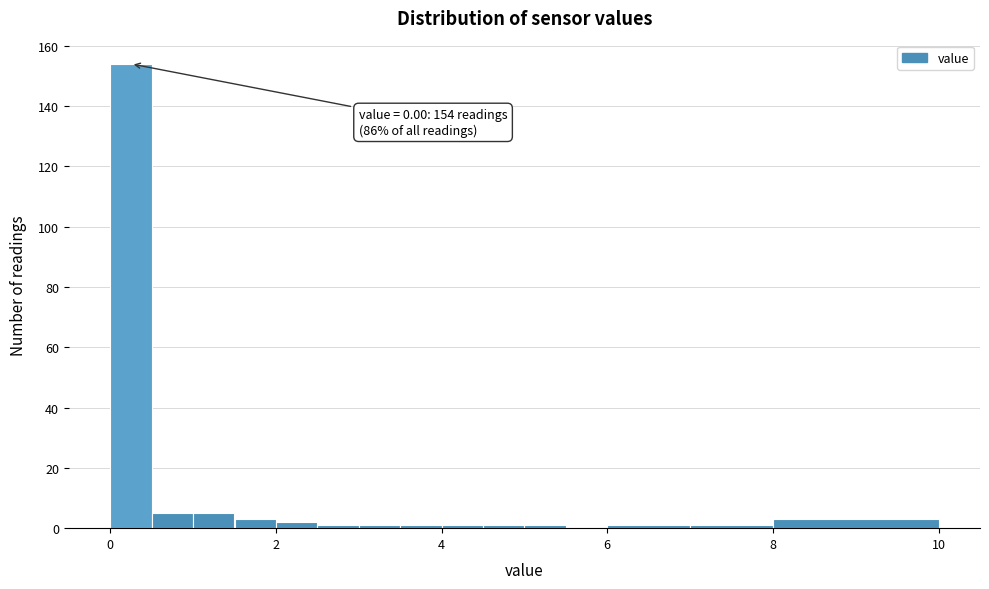

Around what value on the x-axis is the tallest bar? Give the approximate position of its centre, as read against the axis.

0.2